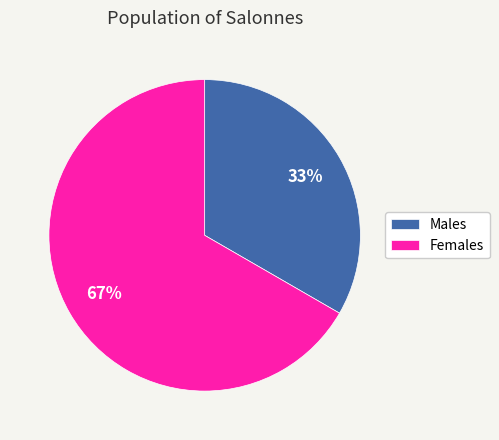

How many segments does this pie chart have?

2